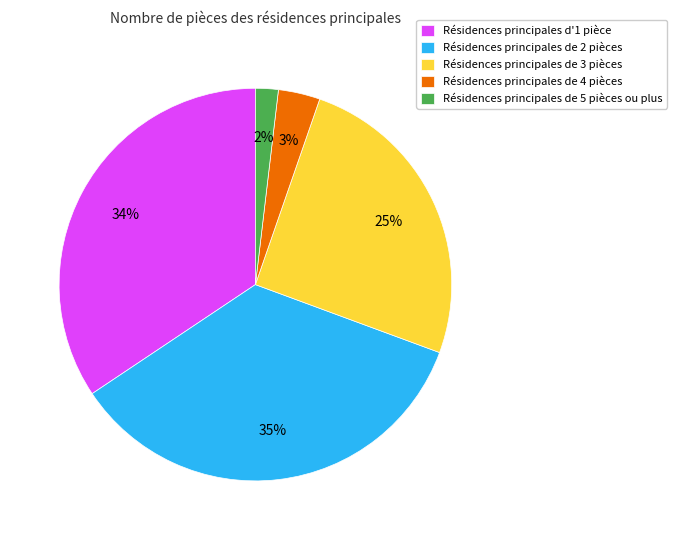

To the nearest percent, what is the difference between the largest and smallest slice percentages?

33%